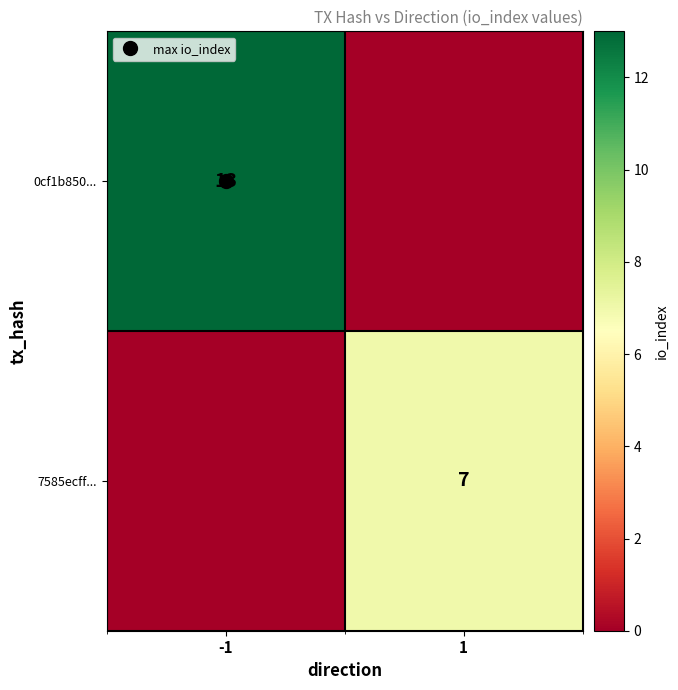

At which label is 7585ecff... closest to 3?

-1